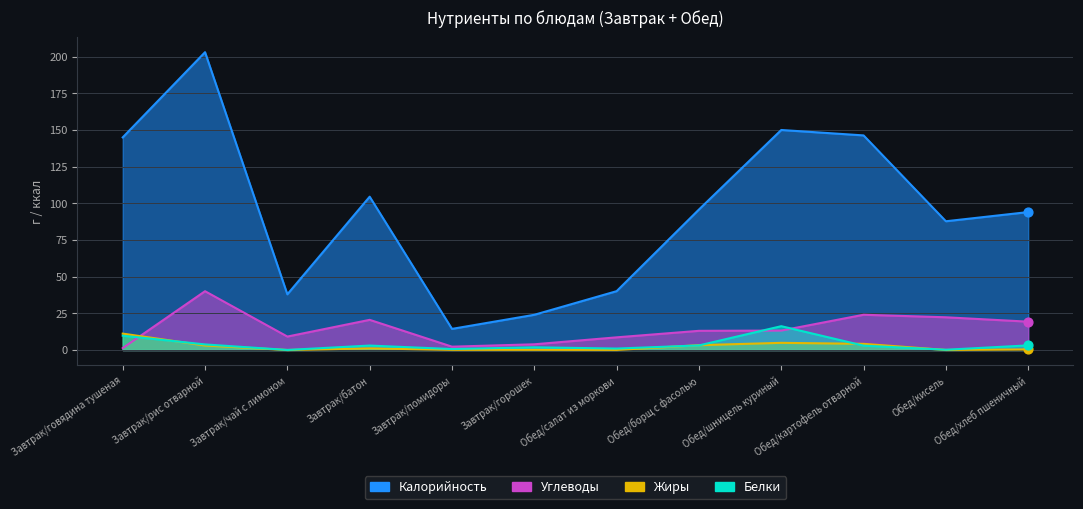

Which series contains the highest Y value?

Калорийность